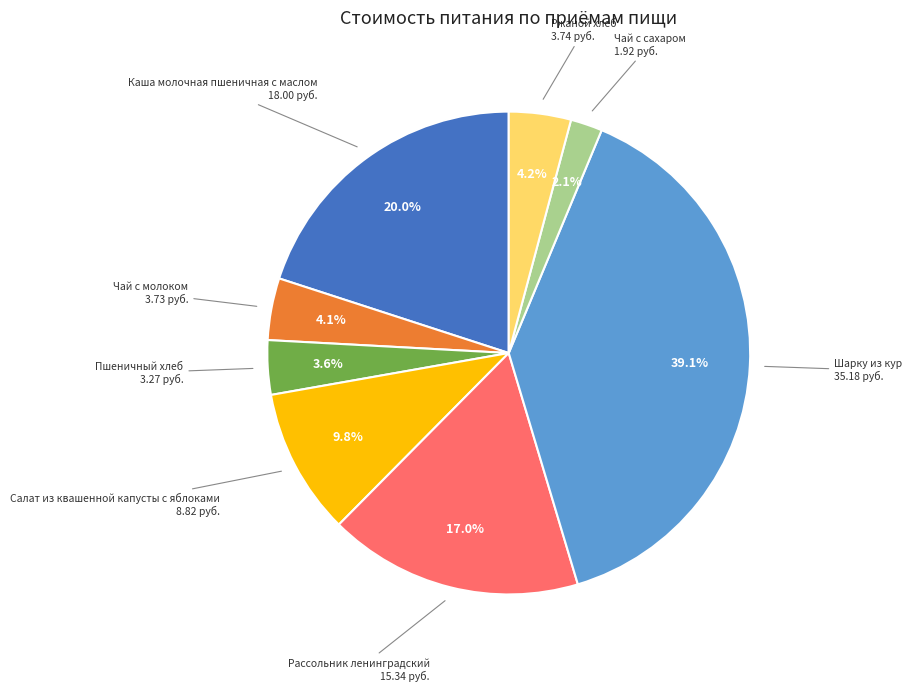

How many segments does this pie chart have?

8